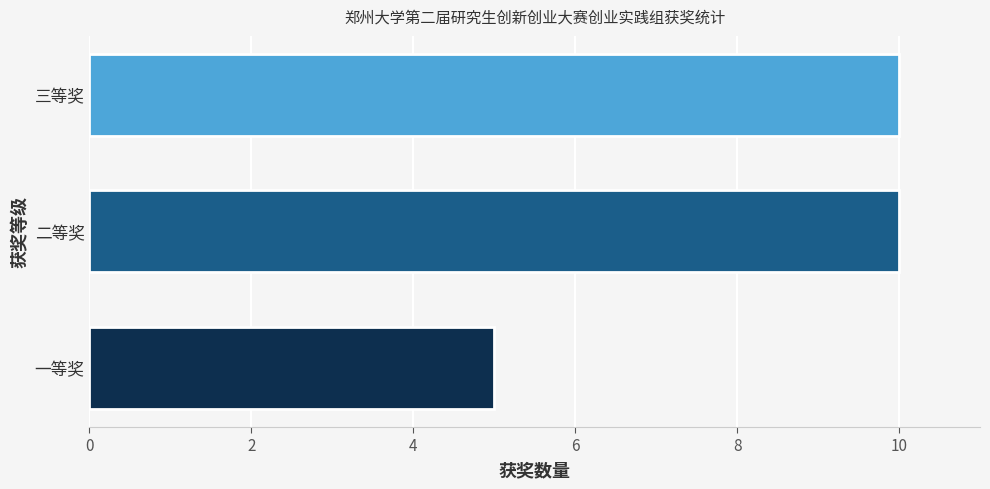

How many bars are there in total?

3